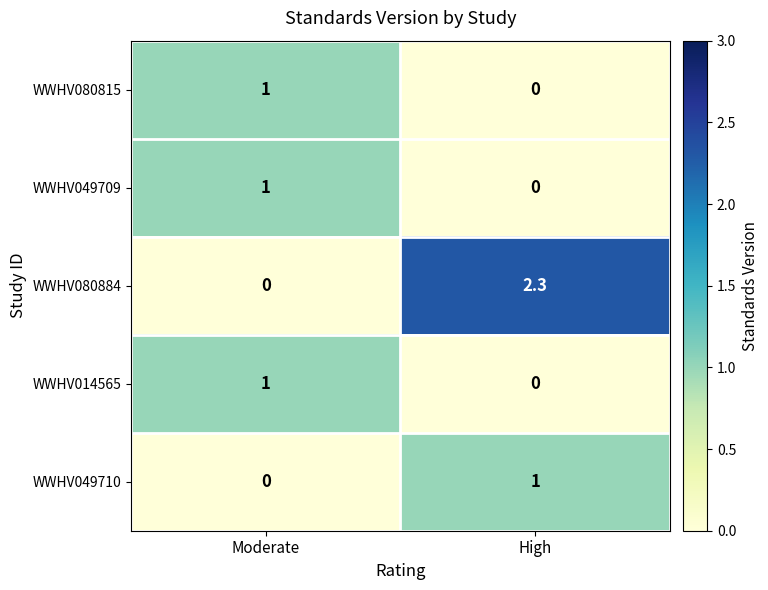

Where is WWHV049709 nearest to the value 0?

High